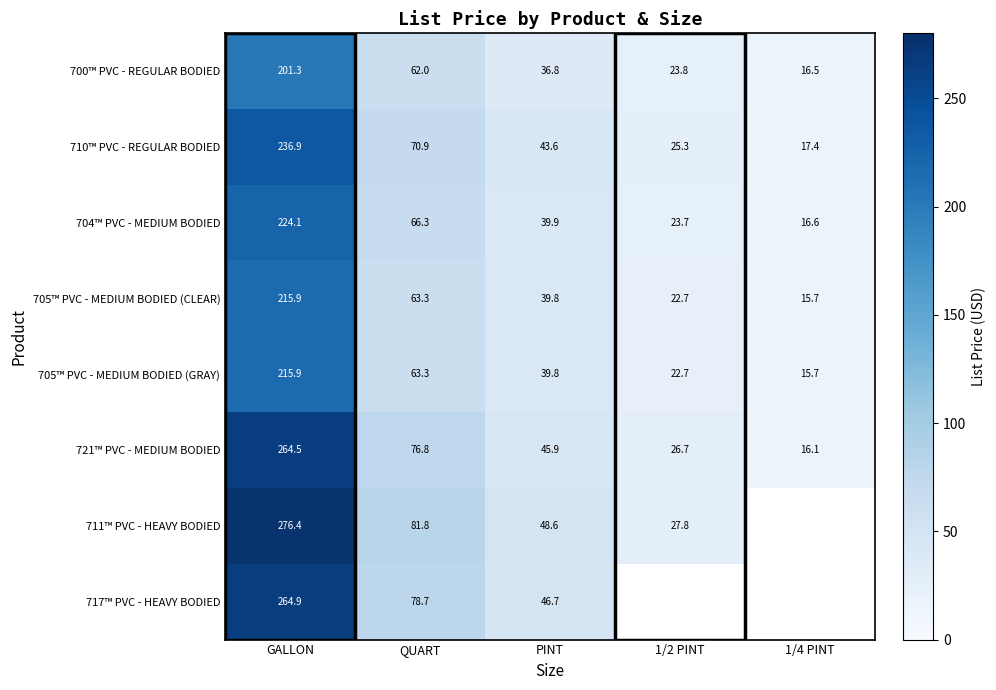

What is the minimum value for 700™ PVC - REGULAR BODIED?

16.5